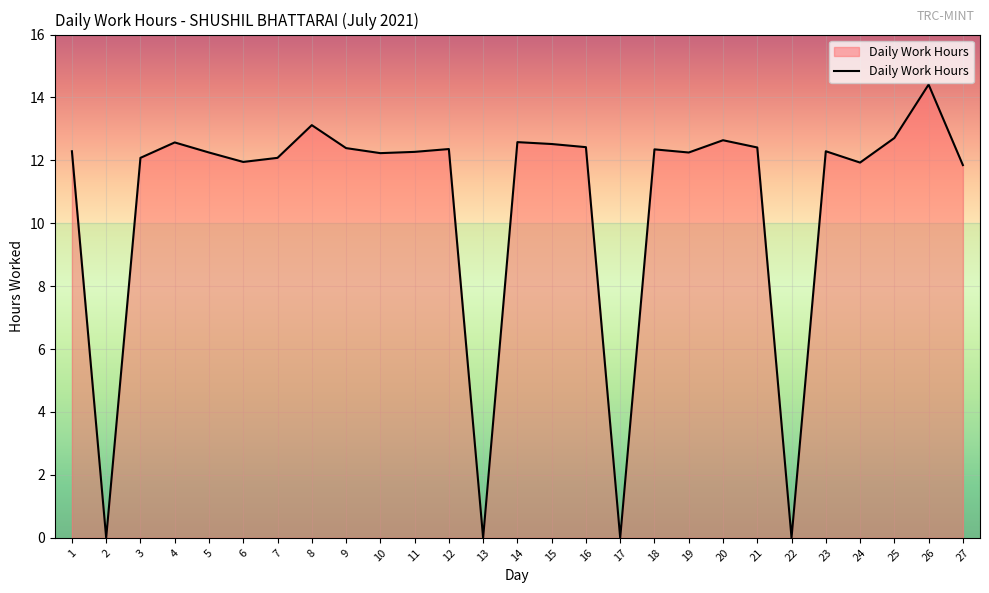

What is the greatest value displayed?

14.4